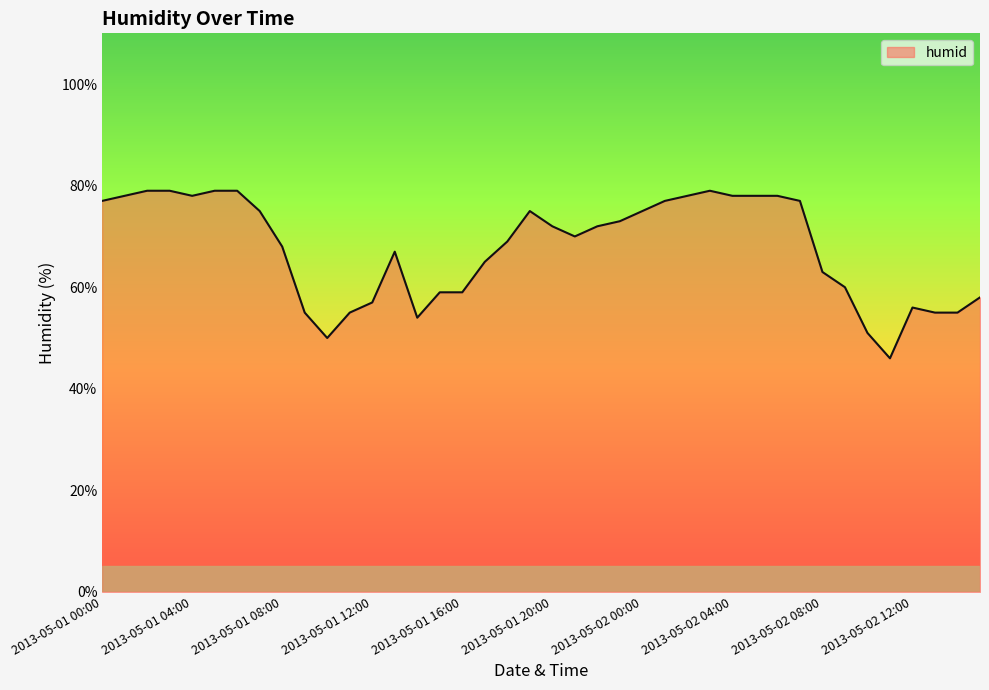

What is the greatest value displayed?

79